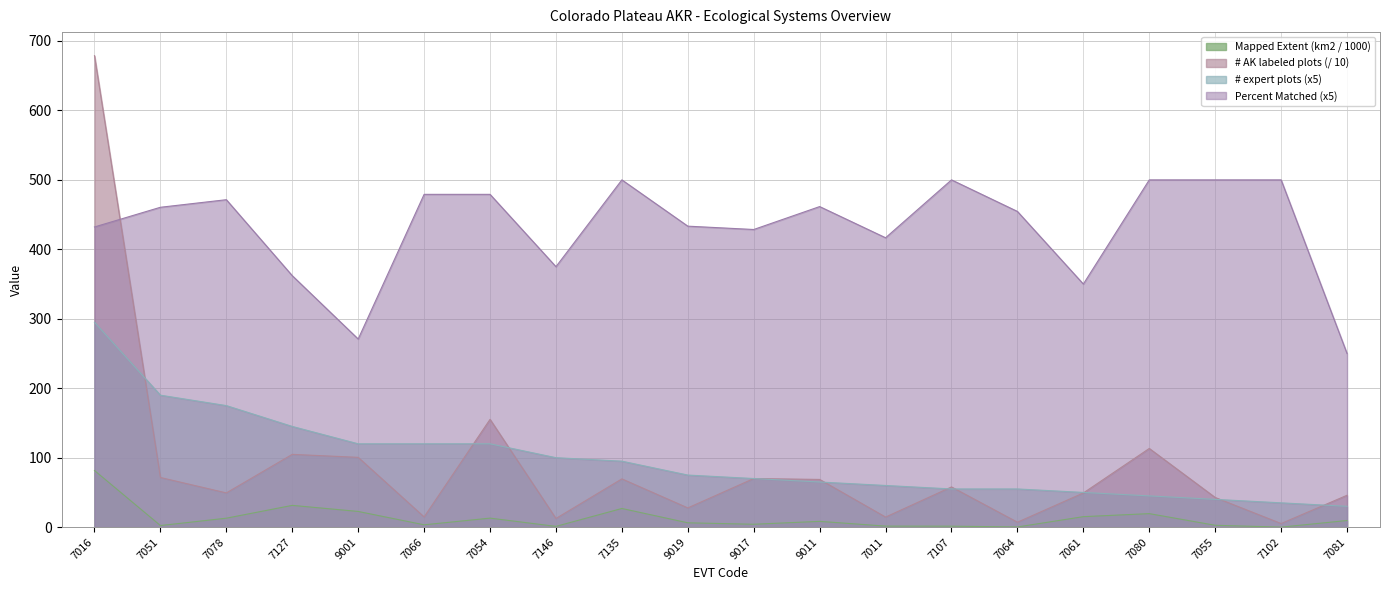

Read the Mapped Extent (km2) value at 7064.

0.3